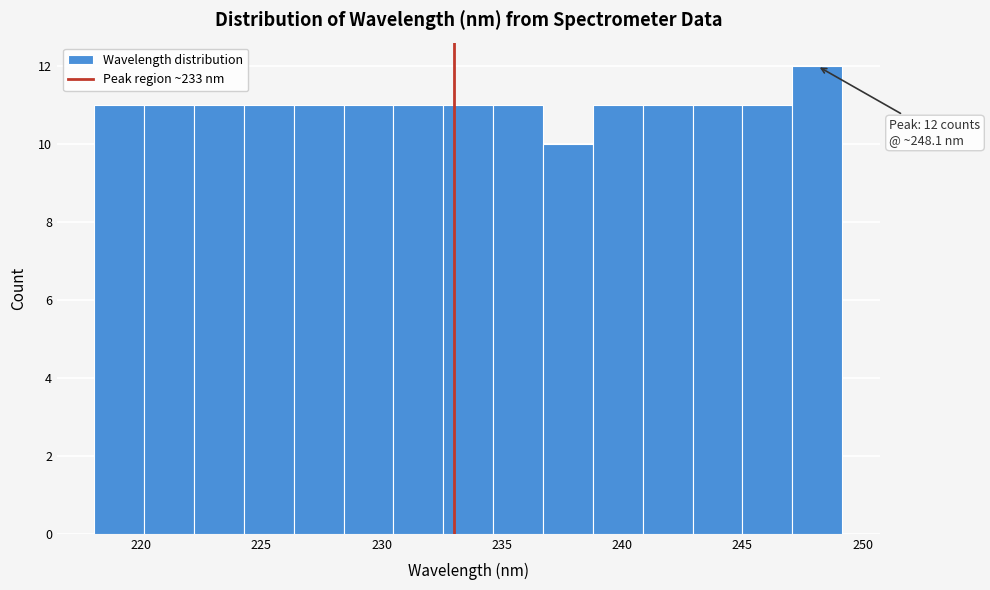

Over which range of the x-axis is the bar tallest?

247.0 to 249.0